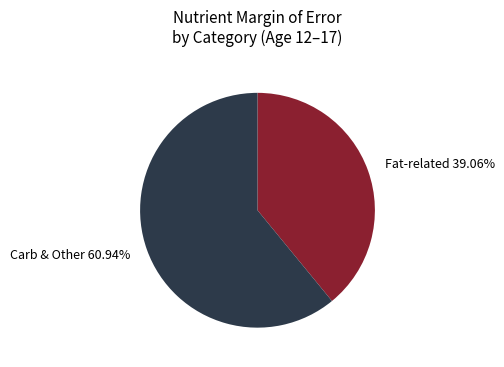

What is the smallest slice in the pie chart?

Fat-related 39.06%